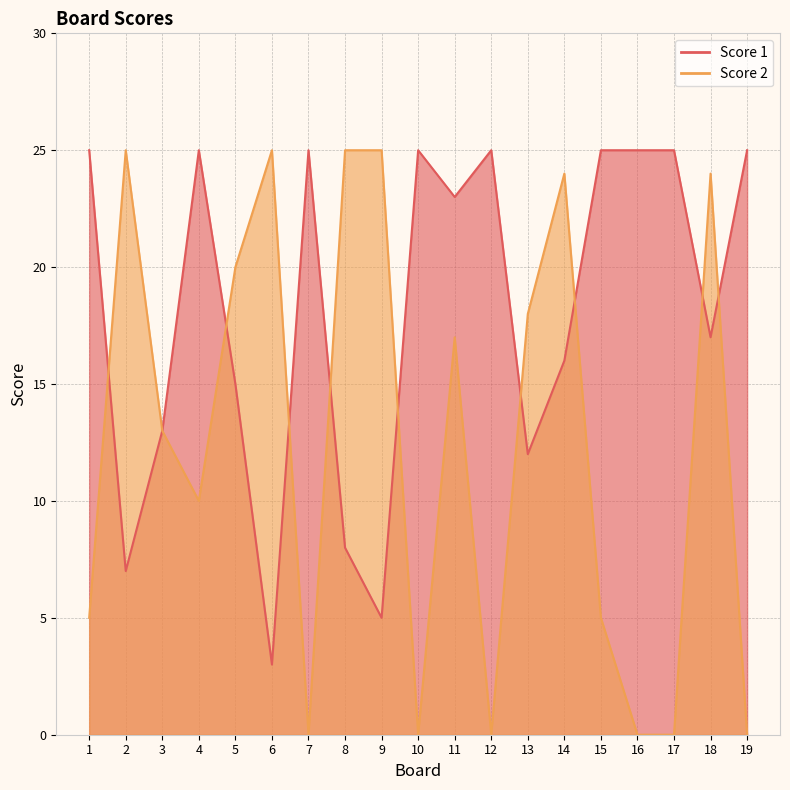

What is the value of the Score 1 point at the 17th from the left?

25